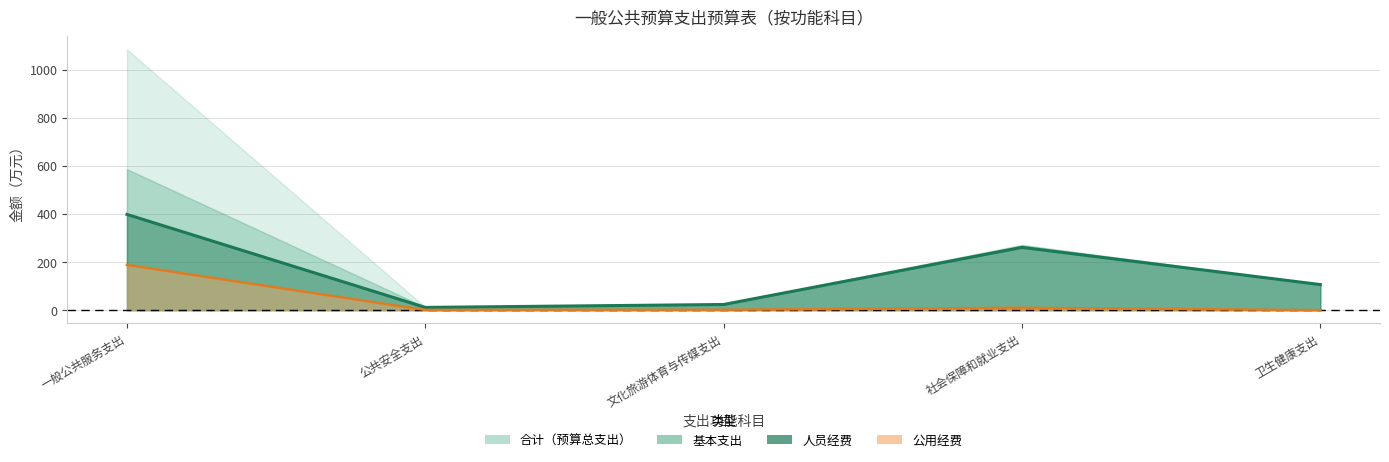

True or false: 基本支出 and 合计 cross at least once.

False